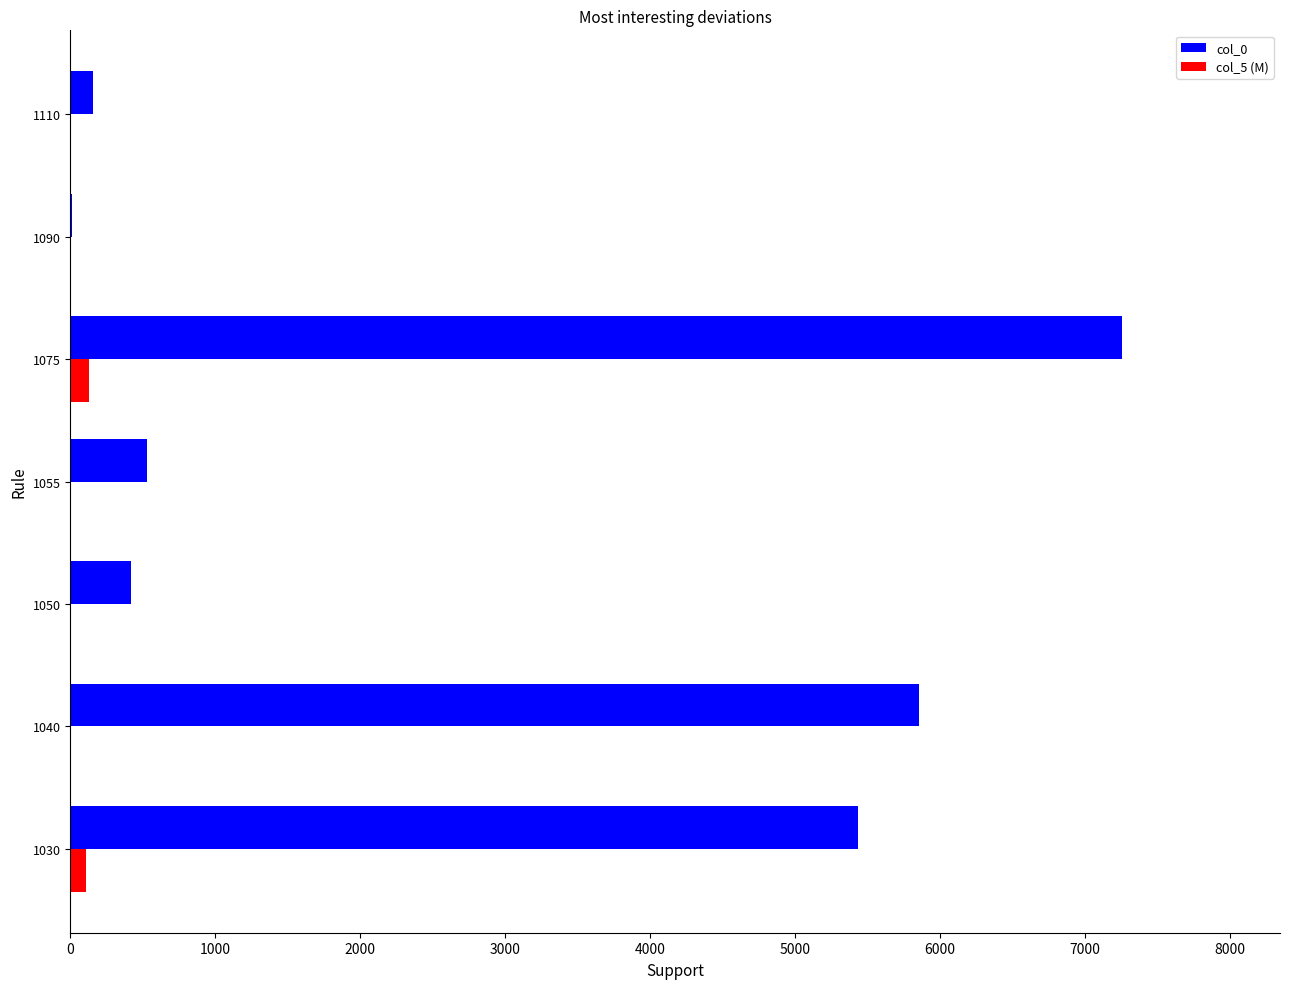

The col_0 series shows 4017.1 at 1040. True or false?

False